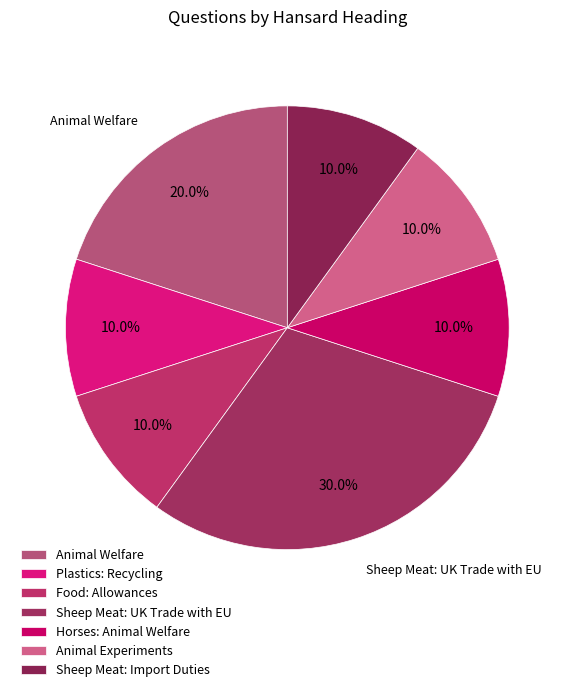

How many segments does this pie chart have?

7